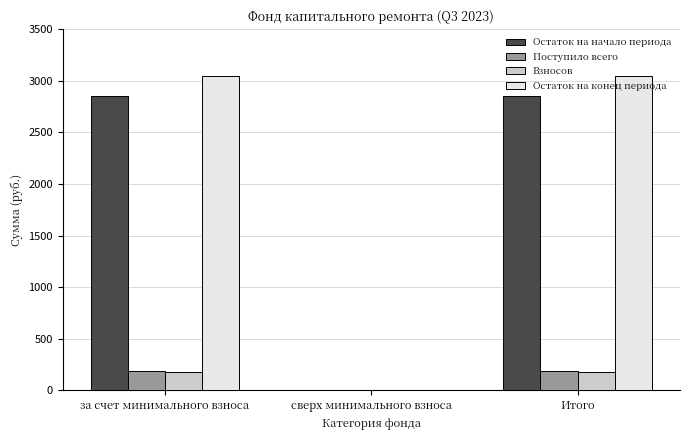

How many groups of bars are there?

3